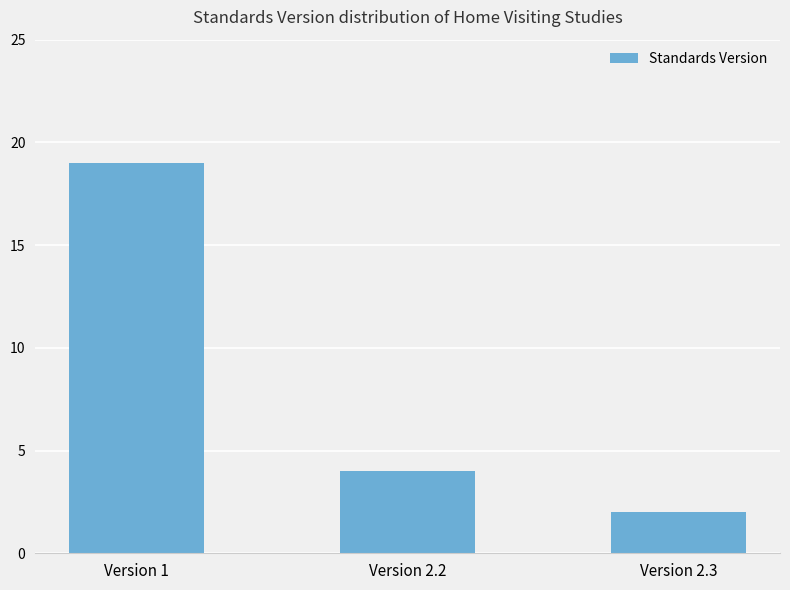

Between Version 2.2 and Version 2.3, which is larger?

Version 2.2